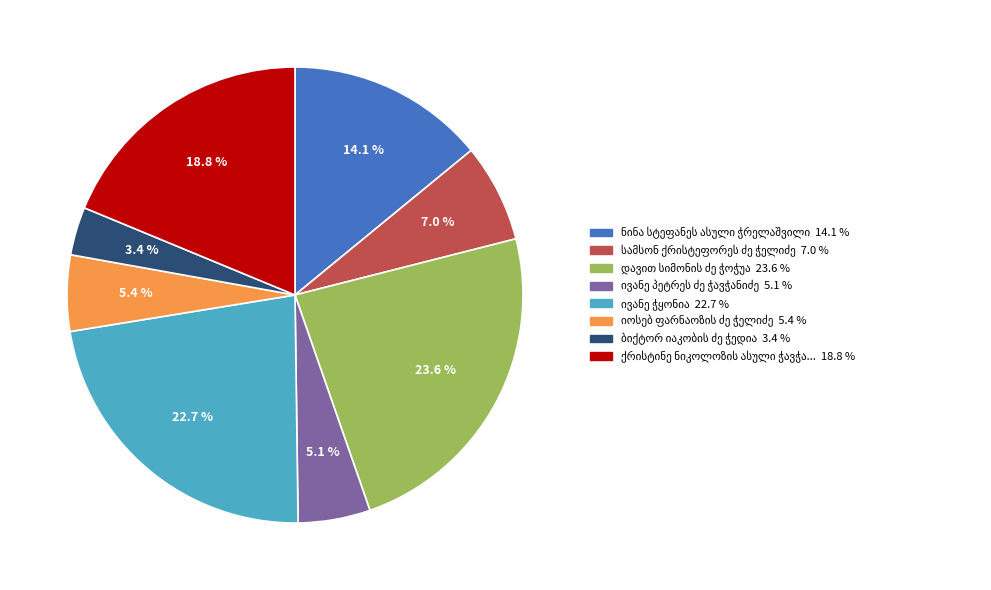

Does any single category account for the majority?

No